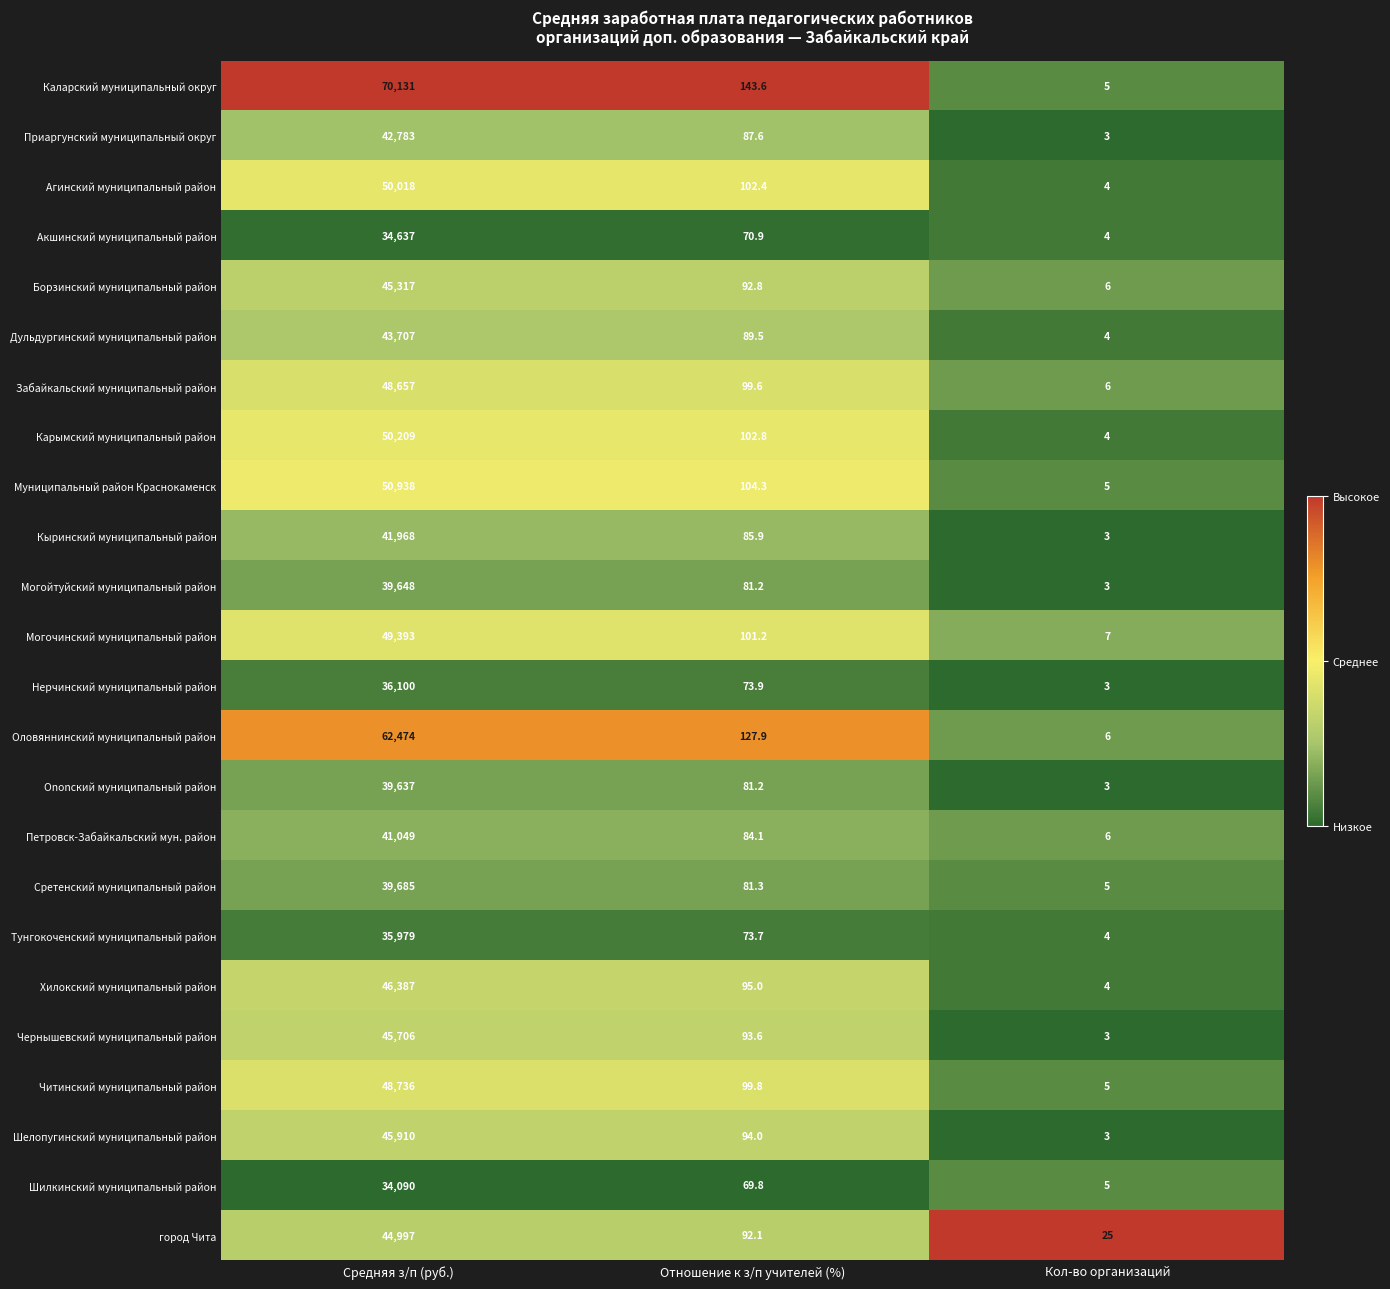

Which series has the widest spread of values?

Каларский муниципальный округ